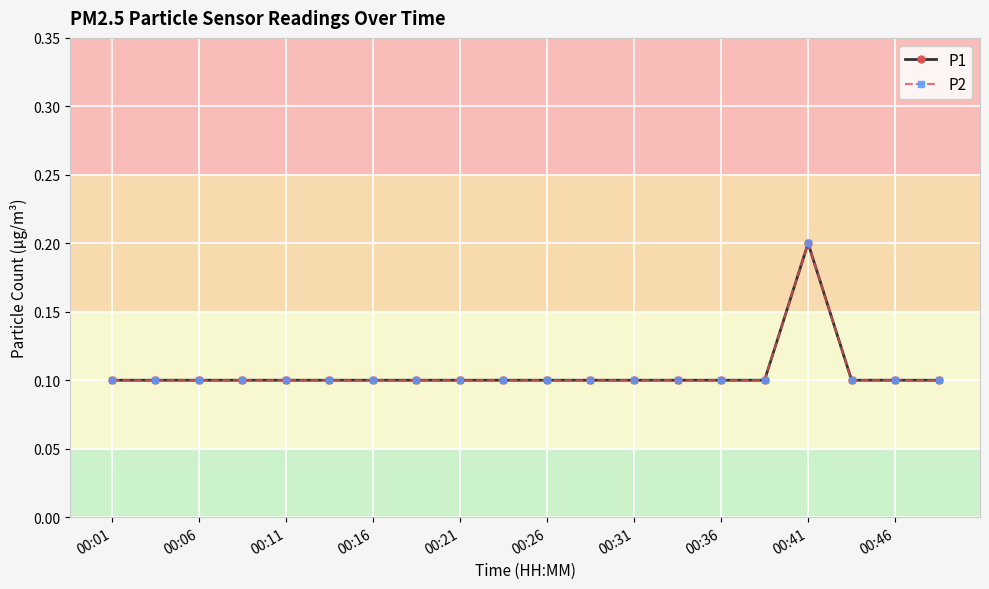

Does the chart have visible grid lines?

Yes